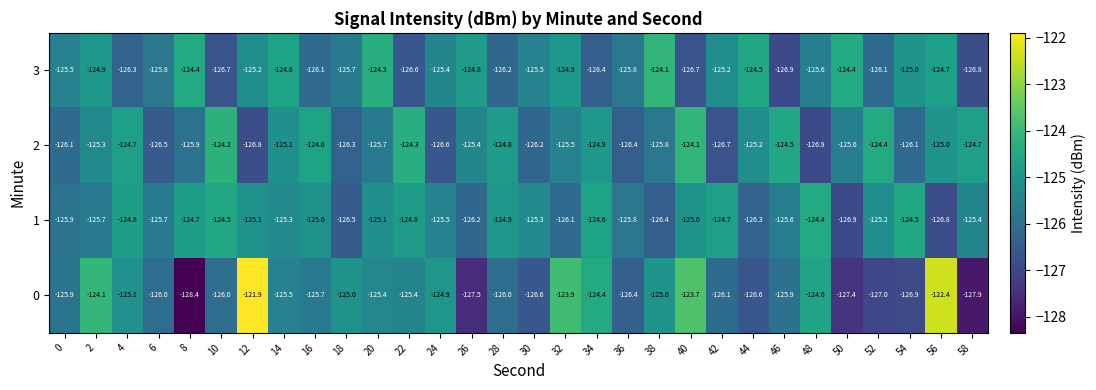

What is the difference between the highest and lowest values at 40?

3.0